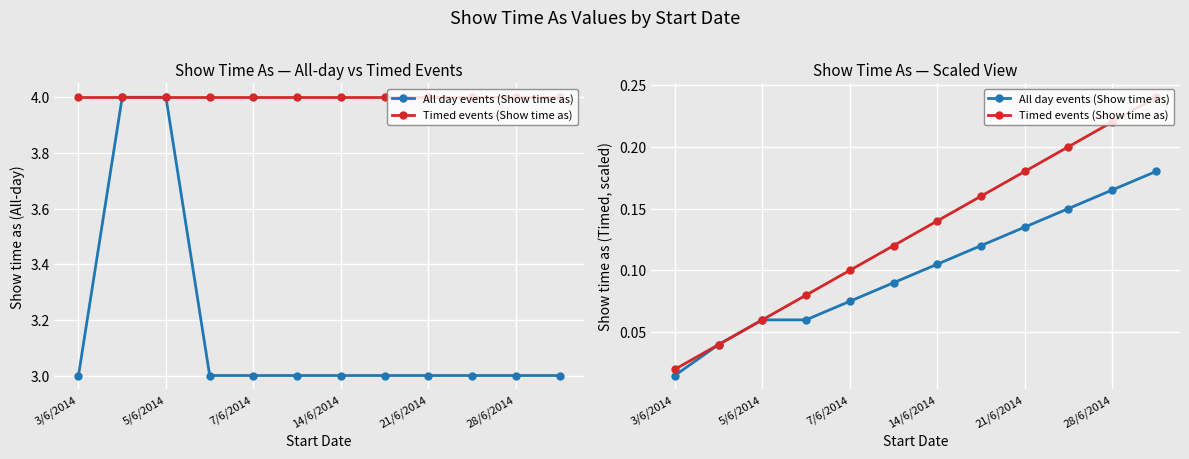

At how many categories does at least one series exceed 0?

12